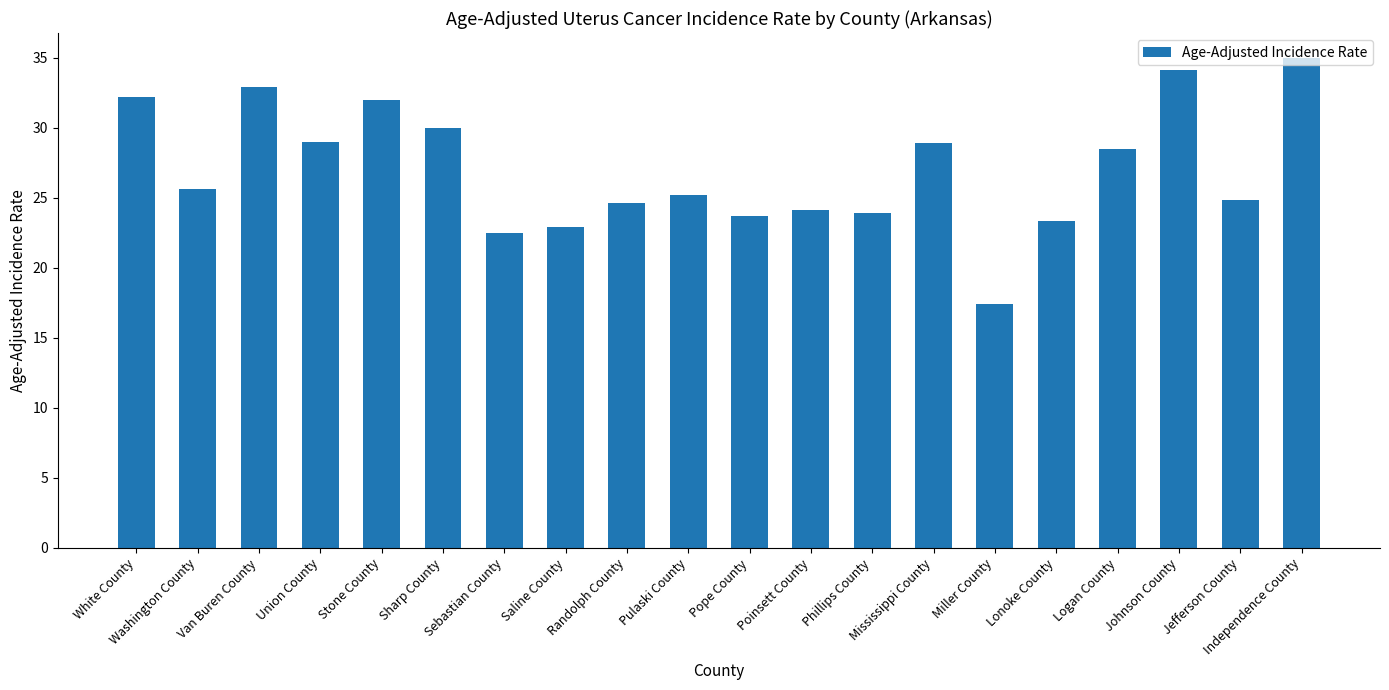

What is the value of the 3rd bar from the left?

32.9